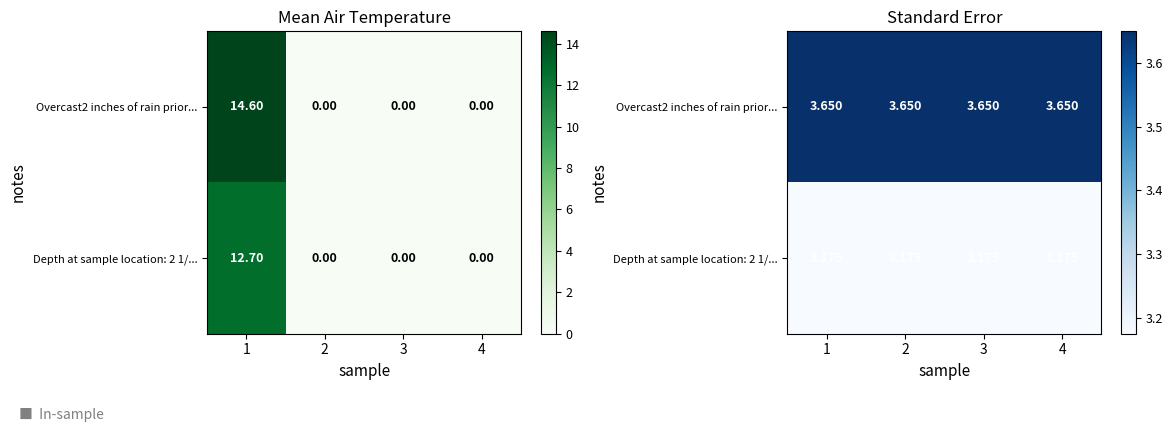

Rank the series by their maximum value, from lowest to highest.

Depth at sample location: 2 1/..., Overcast2 inches of rain prior...